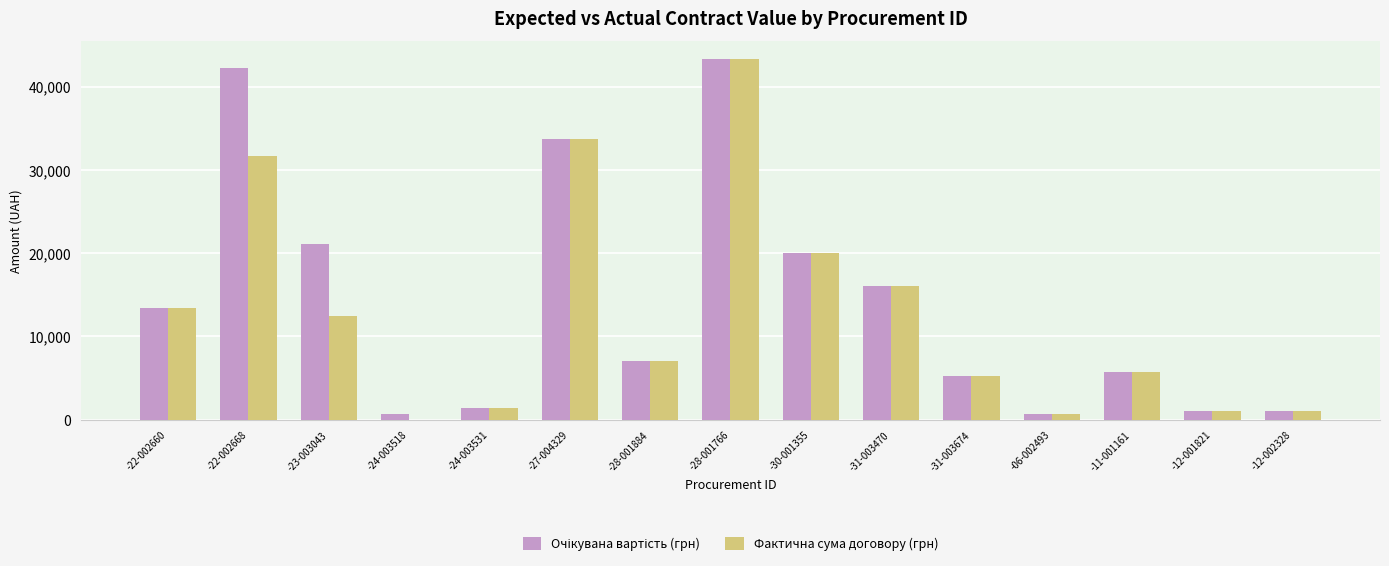

How many groups of bars are there?

15